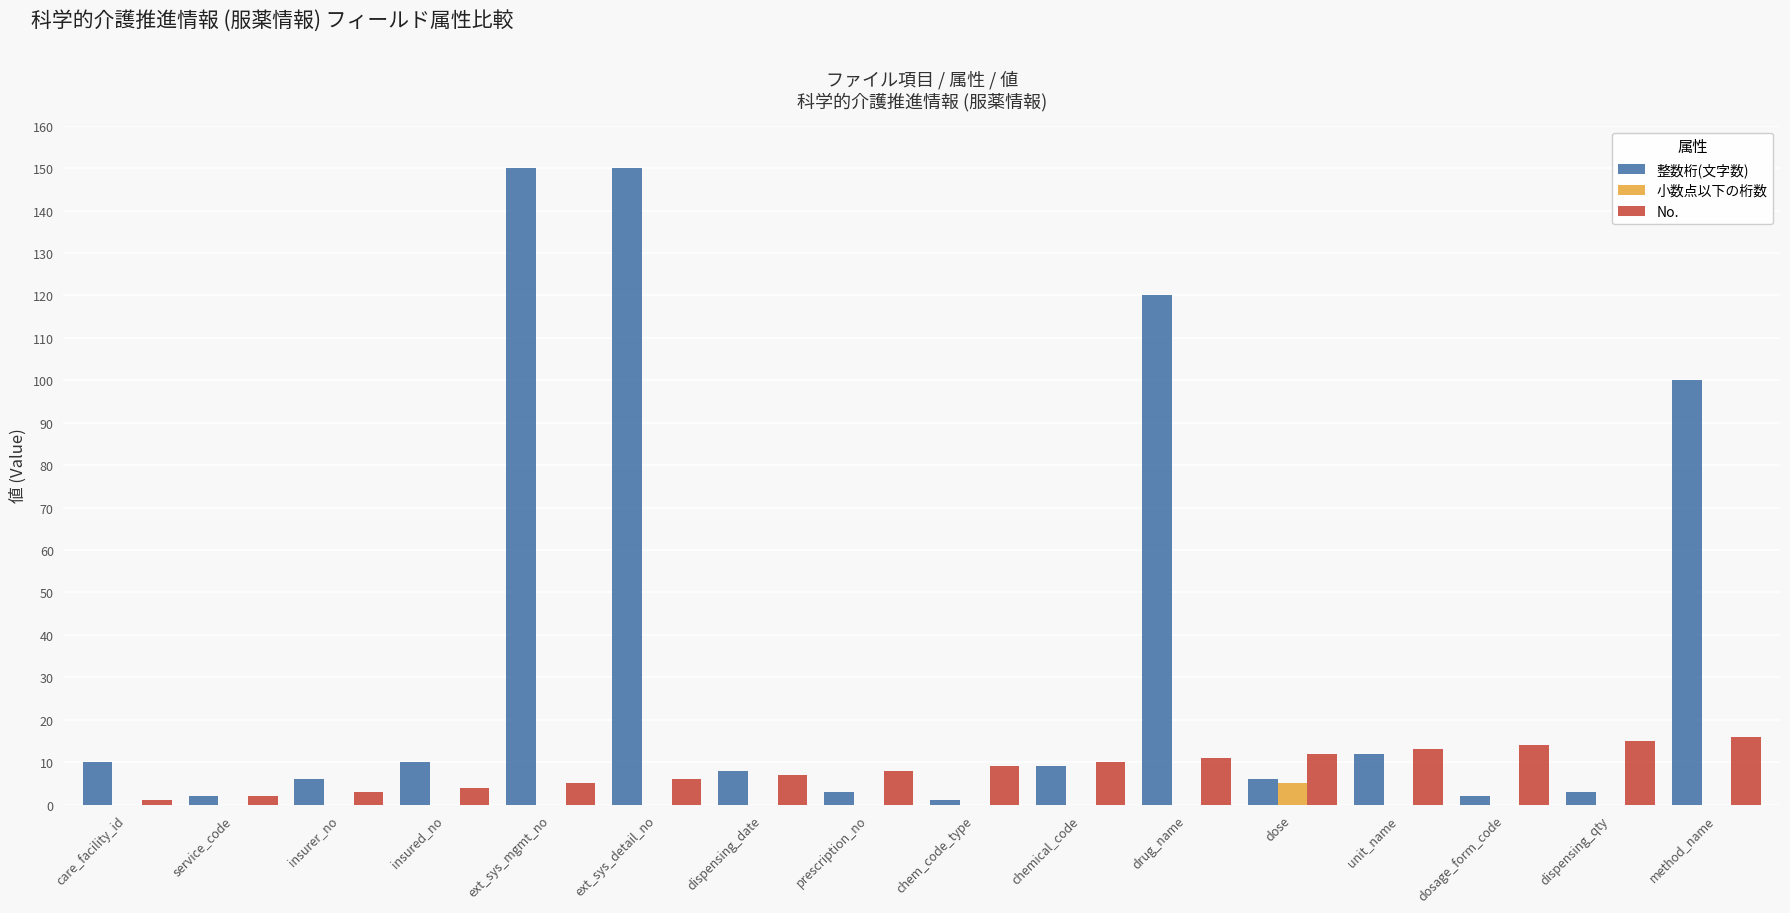

Is the value of 小数点以下の桁数 at dosage_form_code greater than the value of No. at ext_sys_detail_no?

No